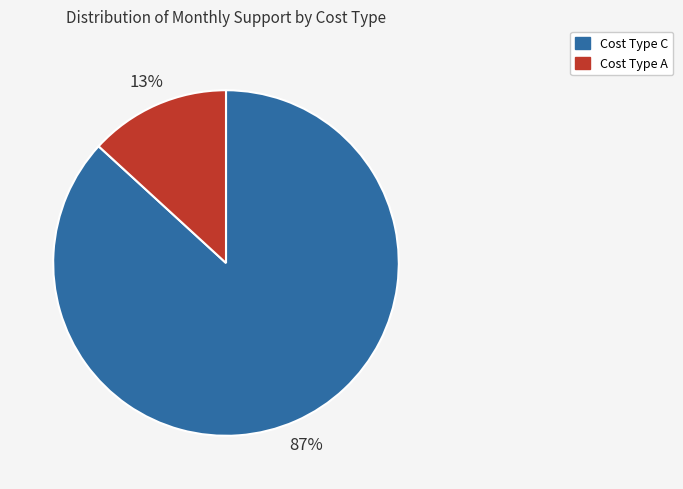

Is there a majority slice in this chart?

Yes